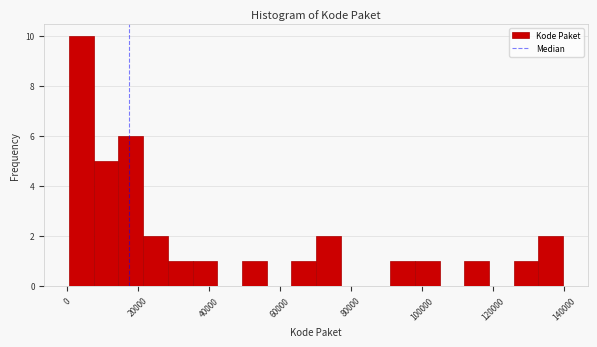

Around what value on the x-axis is the tallest bar? Give the approximate position of its centre, as read against the axis.

4000